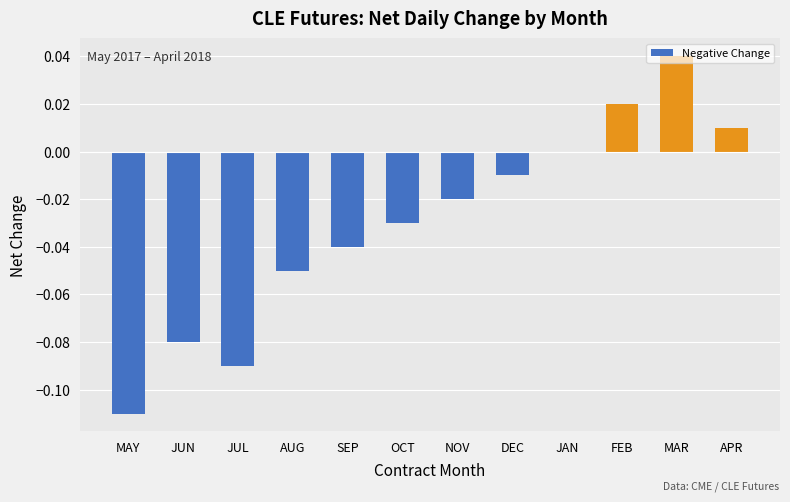

How many data points are less than 0?

8